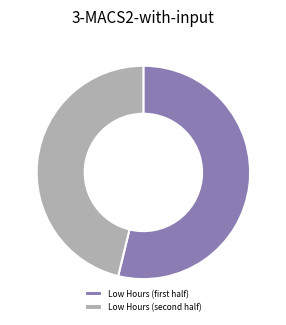

Which slice is the smallest?

Low Hours (second half)